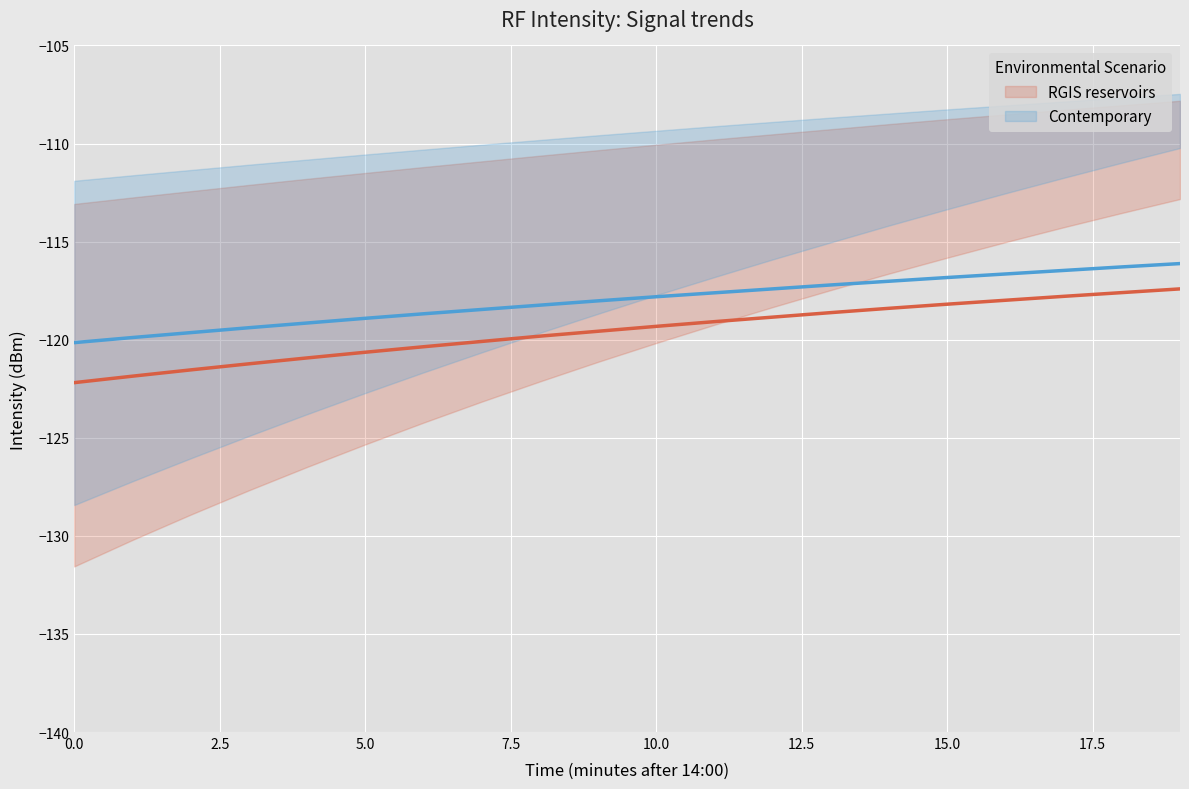

True or false: Contemporary and RGIS reservoirs intersect in this chart.

False